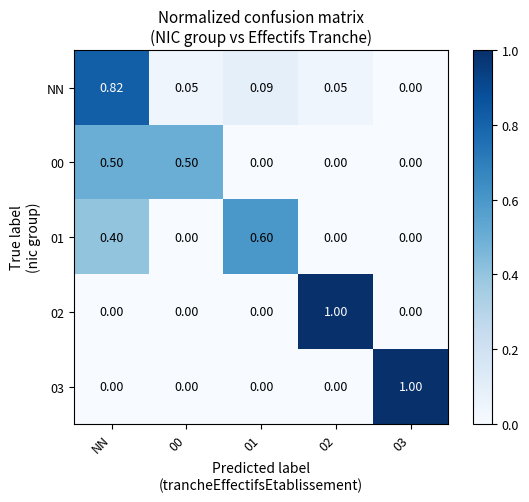

Which series changed the most between NN and 01?

NN